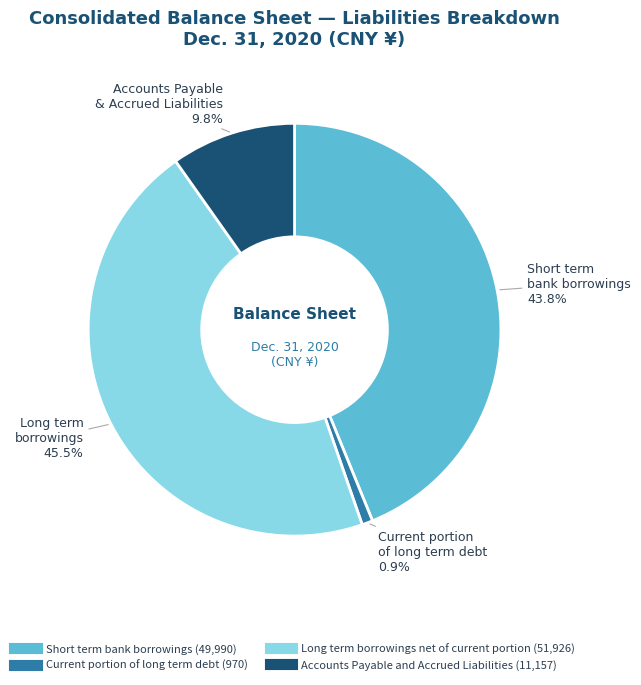

How many slices are in this pie chart?

4